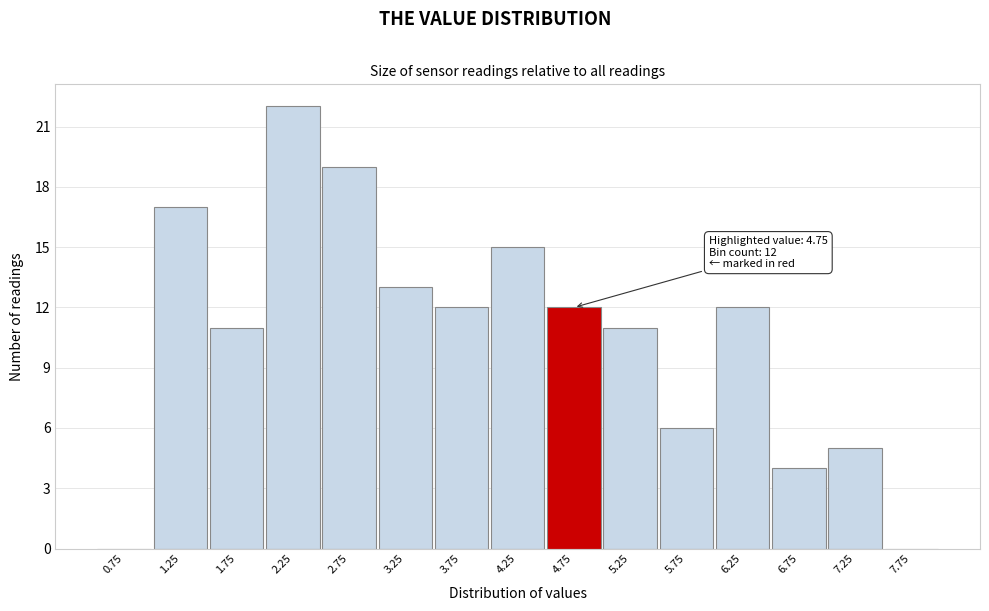

Which range on the x-axis has the tallest bar?

2.0 to 2.5